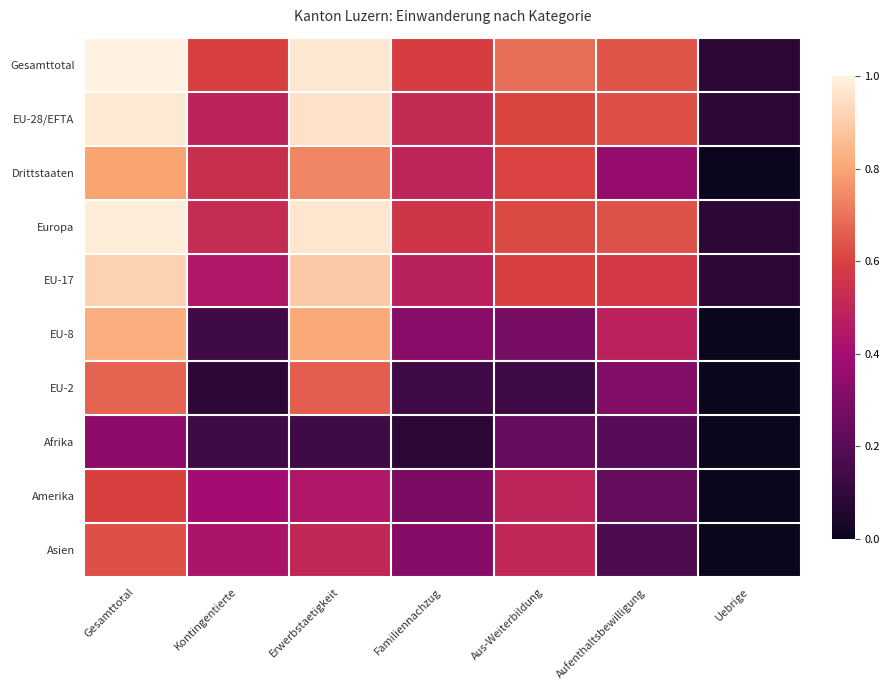

Reading left to right, what are all the values shown in this chart?

Gesamttotal: Gesamttotal=1.0	Kontingentierte=0.6	Erwerbstaetigkeit=1.0	Familiennachzug=0.6	Aus-Weiterbildung=0.7	Aufenthaltsbewilligung=0.6	Uebrige=0.1
EU-28/EFTA: Gesamttotal=1.0	Kontingentierte=0.5	Erwerbstaetigkeit=1.0	Familiennachzug=0.5	Aus-Weiterbildung=0.6	Aufenthaltsbewilligung=0.6	Uebrige=0.1
Drittstaaten: Gesamttotal=0.8	Kontingentierte=0.5	Erwerbstaetigkeit=0.7	Familiennachzug=0.5	Aus-Weiterbildung=0.6	Aufenthaltsbewilligung=0.4	Uebrige=0.0
Europa: Gesamttotal=1.0	Kontingentierte=0.5	Erwerbstaetigkeit=1.0	Familiennachzug=0.6	Aus-Weiterbildung=0.6	Aufenthaltsbewilligung=0.6	Uebrige=0.1
EU-17: Gesamttotal=0.9	Kontingentierte=0.4	Erwerbstaetigkeit=0.9	Familiennachzug=0.5	Aus-Weiterbildung=0.6	Aufenthaltsbewilligung=0.6	Uebrige=0.1
EU-8: Gesamttotal=0.8	Kontingentierte=0.1	Erwerbstaetigkeit=0.8	Familiennachzug=0.3	Aus-Weiterbildung=0.3	Aufenthaltsbewilligung=0.5	Uebrige=0.0
EU-2: Gesamttotal=0.7	Kontingentierte=0.1	Erwerbstaetigkeit=0.7	Familiennachzug=0.1	Aus-Weiterbildung=0.1	Aufenthaltsbewilligung=0.3	Uebrige=0.0
Afrika: Gesamttotal=0.3	Kontingentierte=0.1	Erwerbstaetigkeit=0.1	Familiennachzug=0.1	Aus-Weiterbildung=0.2	Aufenthaltsbewilligung=0.2	Uebrige=0.0
Amerika: Gesamttotal=0.6	Kontingentierte=0.4	Erwerbstaetigkeit=0.4	Familiennachzug=0.3	Aus-Weiterbildung=0.5	Aufenthaltsbewilligung=0.2	Uebrige=0.0
Asien: Gesamttotal=0.6	Kontingentierte=0.4	Erwerbstaetigkeit=0.5	Familiennachzug=0.3	Aus-Weiterbildung=0.5	Aufenthaltsbewilligung=0.2	Uebrige=0.0